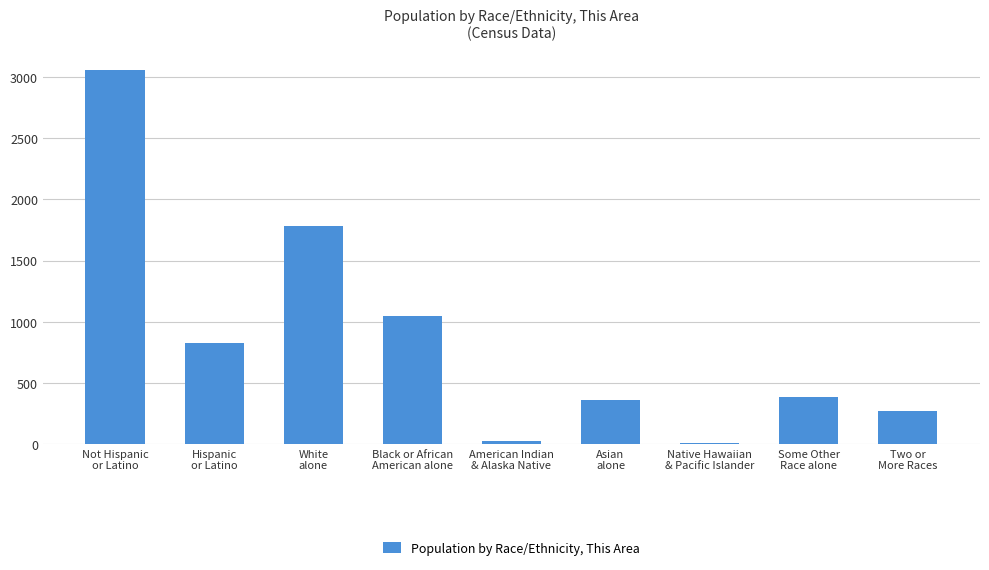

What is the maximum value shown in the chart?

3060